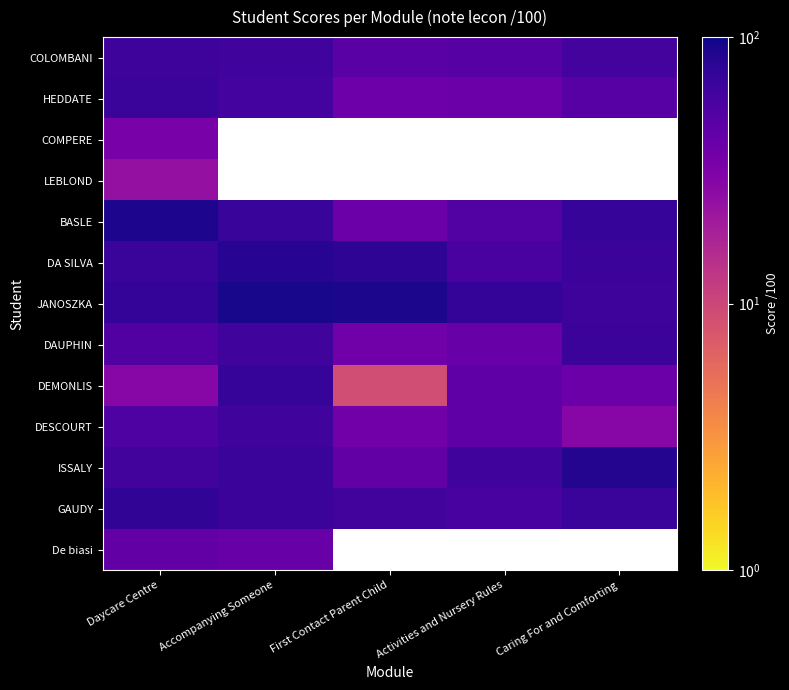

How many values in the ISSALY series are below 63?

2